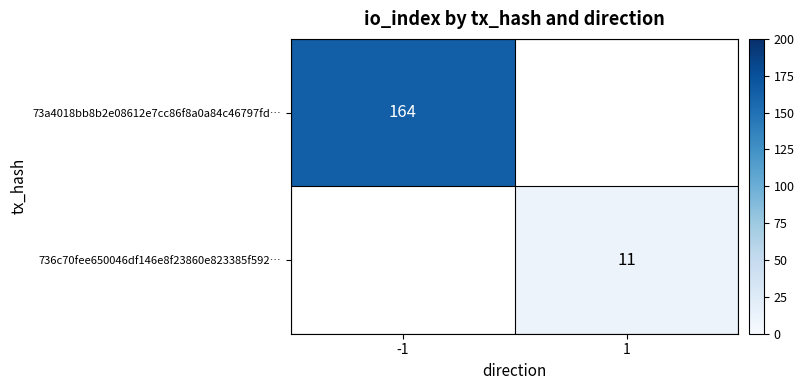

The value of 73a4018bb8b2e08612e7cc86f8a0a84c46797fd… at -1 is 164. True or false?

True